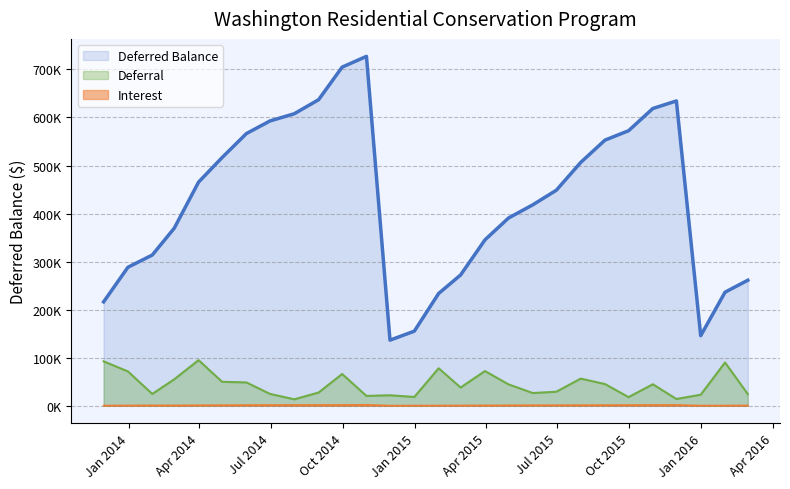

What is the value of the Deferral point at the 21st from the left?

56499.4